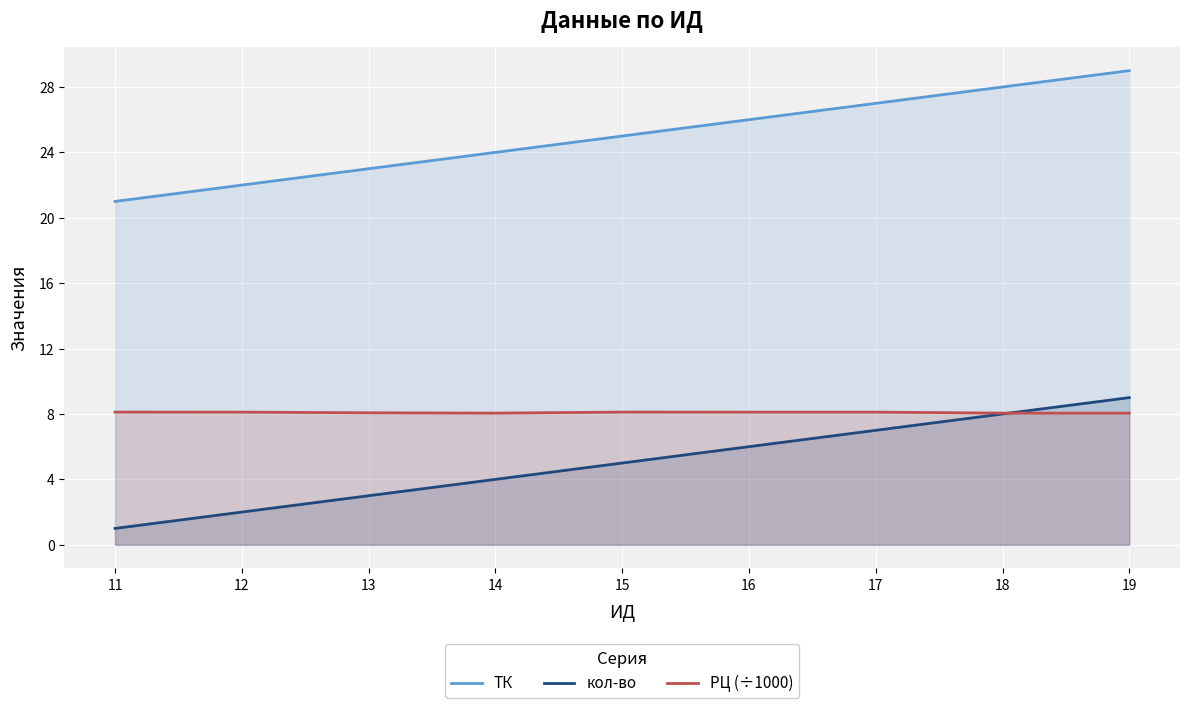

Does the chart display data point markers on the line(s)?

No